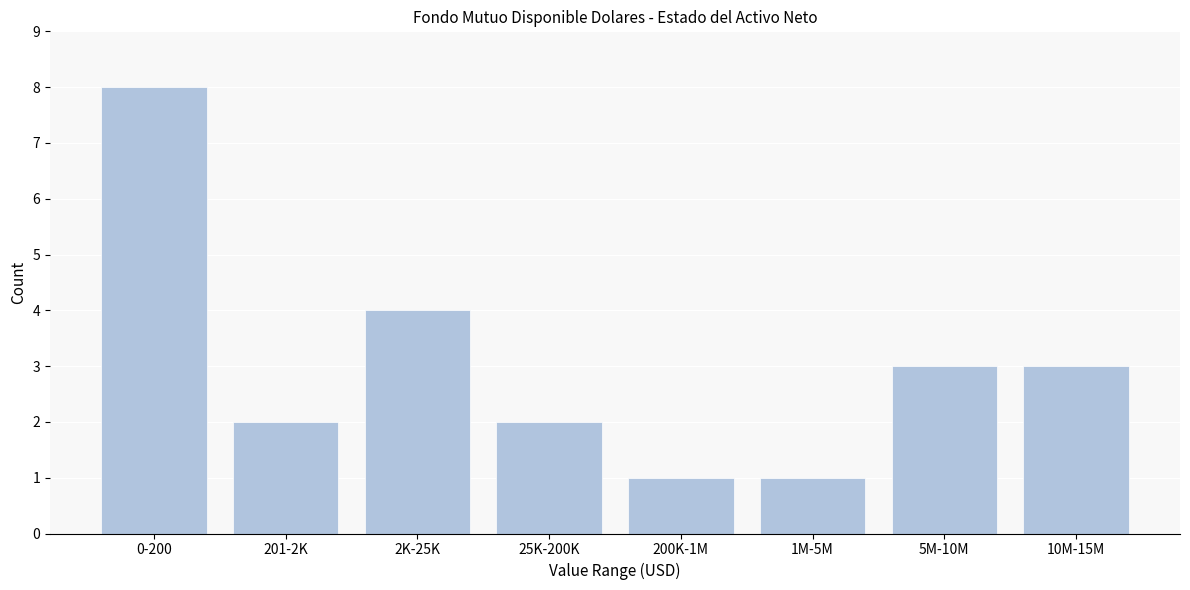

Reading right to left, list all the values displayed in this chart.

10M-15M=3	5M-10M=3	1M-5M=1	200K-1M=1	25K-200K=2	2K-25K=4	201-2K=2	0-200=8